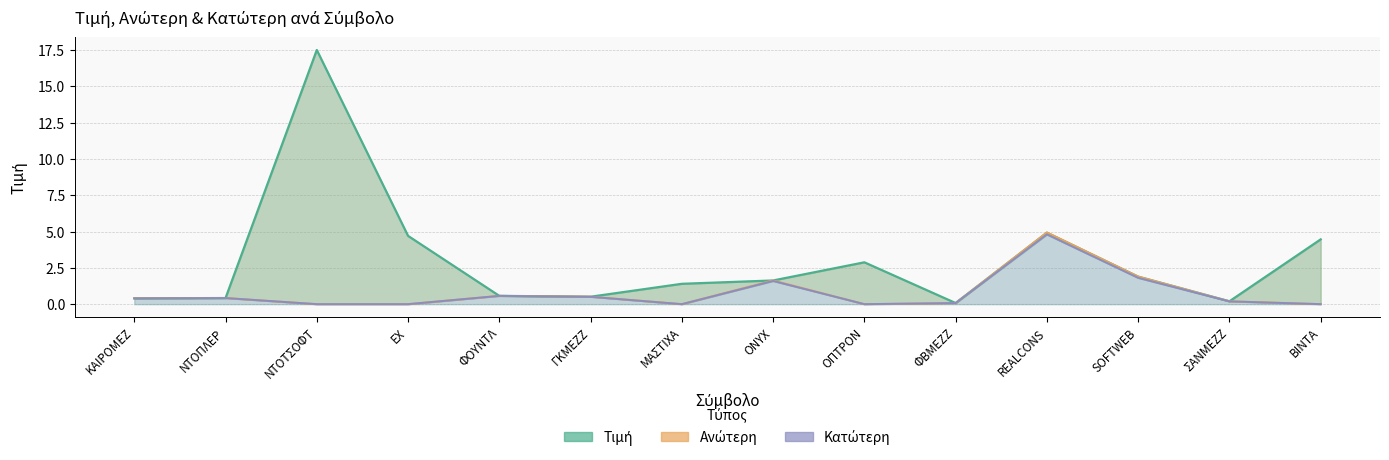

True or false: Ανώτερη has a value of 1.9 at SOFTWEB.

True